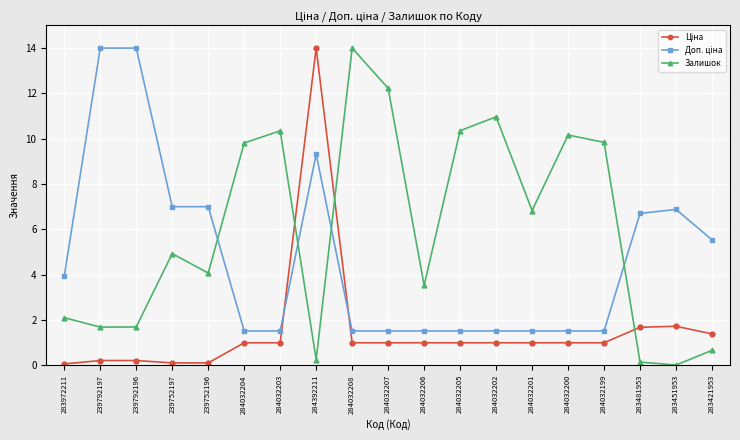

What is the label of the 15th point from the left?

284032200